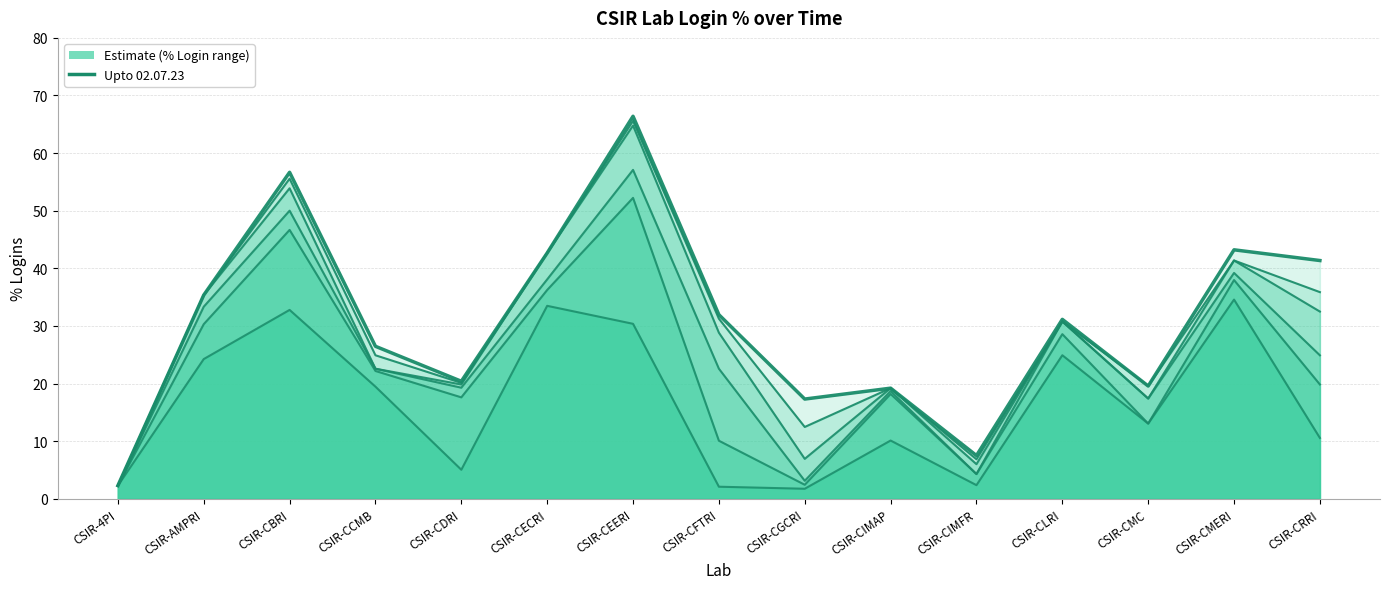

Which series has the largest total across all categories?

Upto 02.07.23